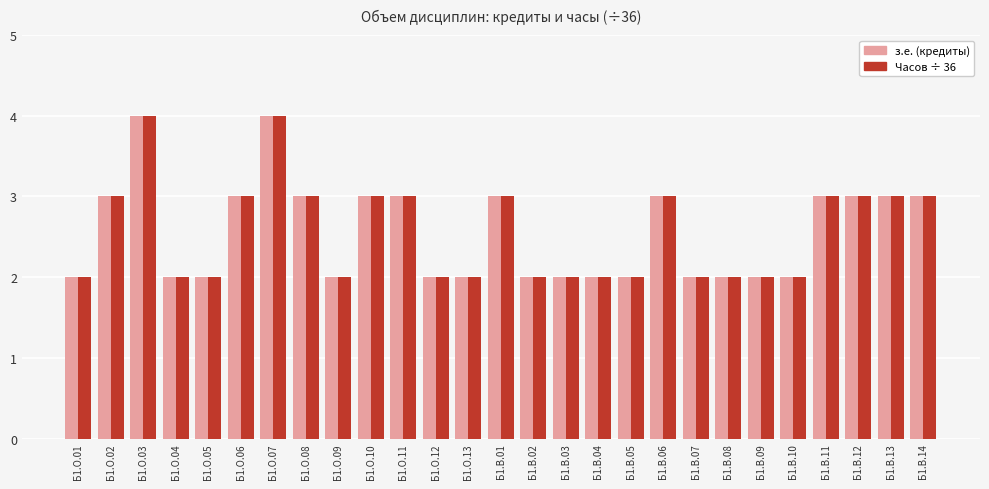

The value of Часов ÷ 36 at Б1.В.04 is 4. True or false?

False